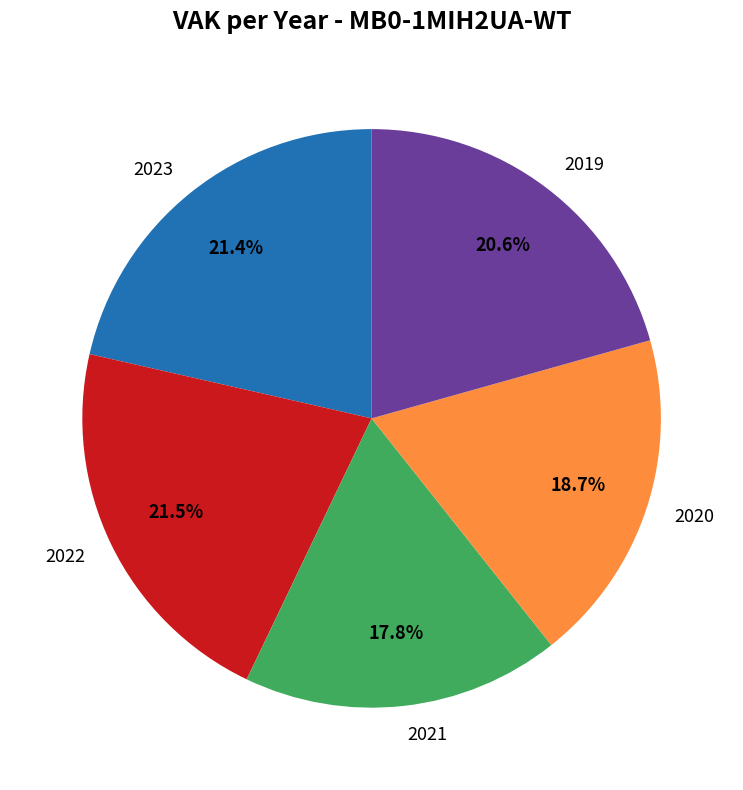

Is there any slice that represents more than half of the pie?

No